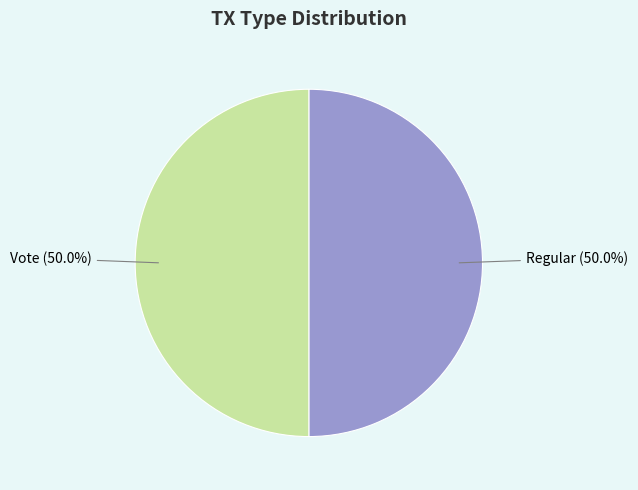

What portion of the pie excludes Vote (50.0%)?

50.0%